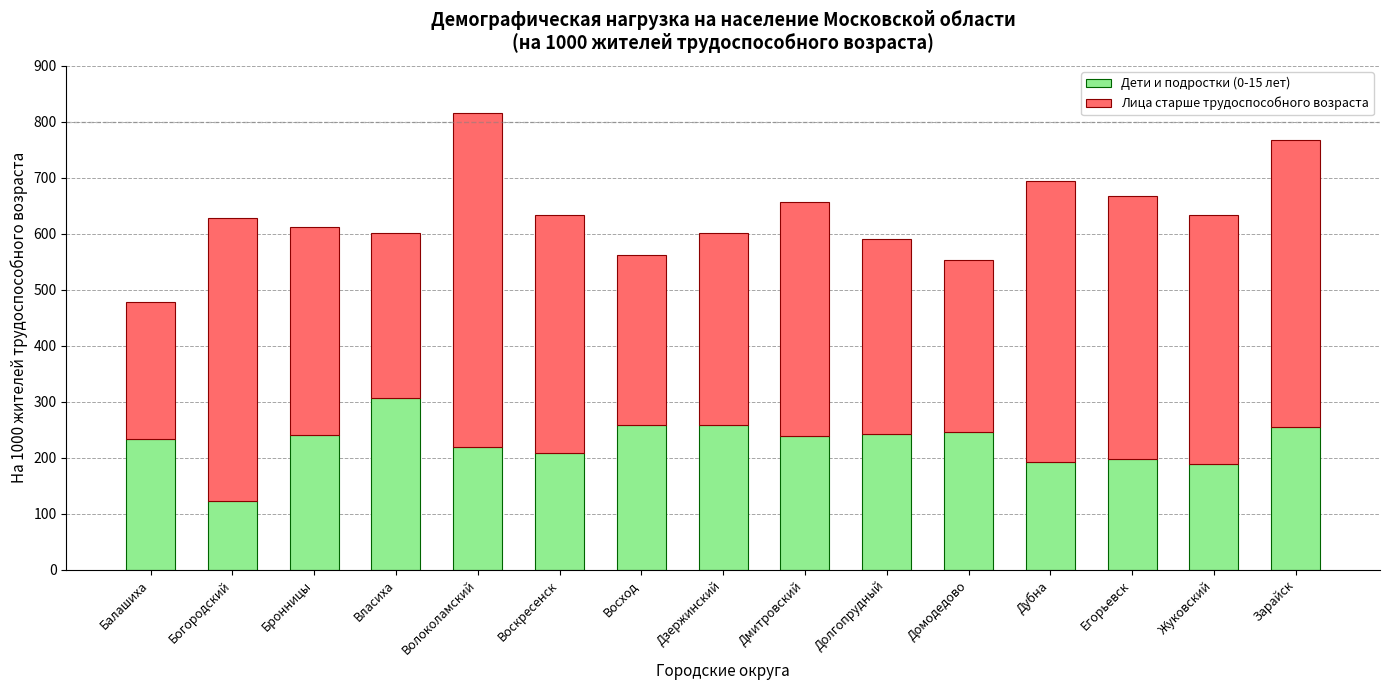

Count the number of categories in the chart.

15